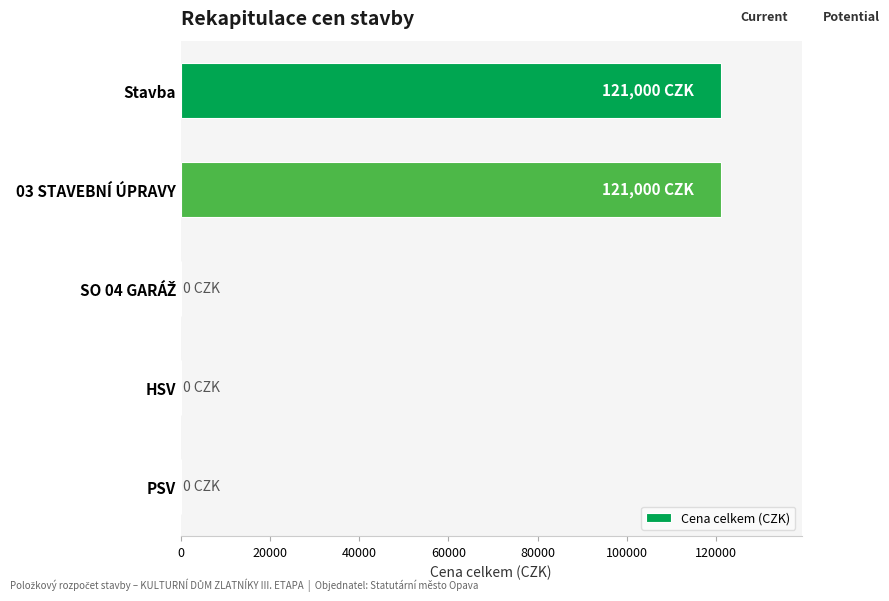

The value at PSV is 0. True or false?

True